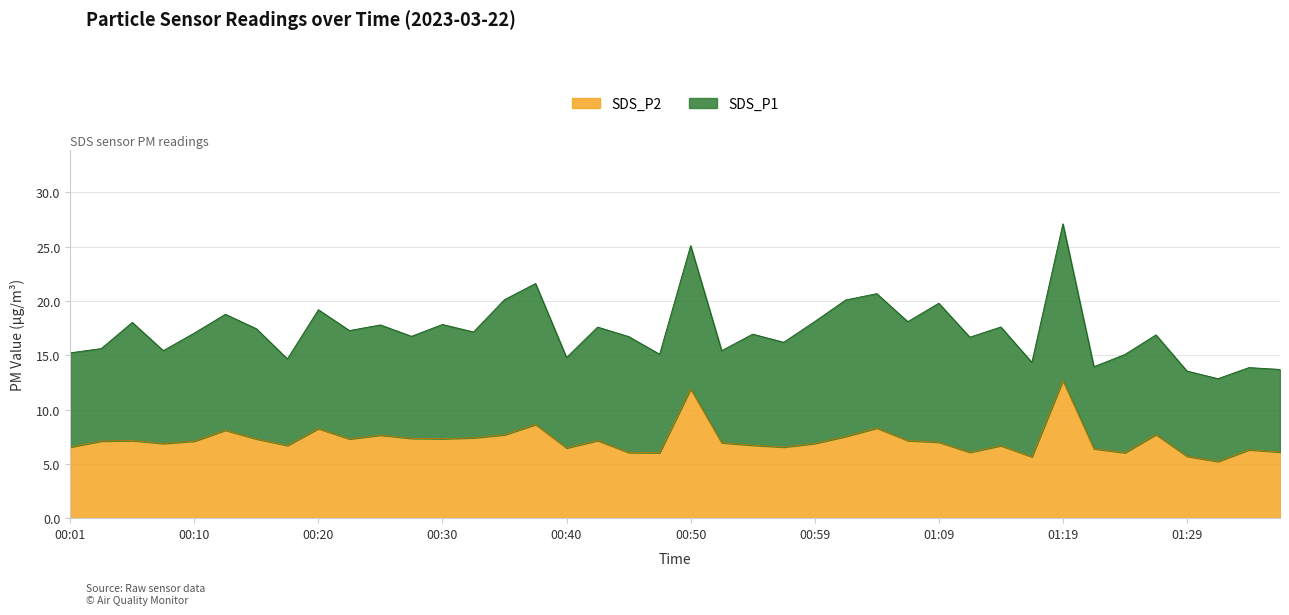

Where does the data first go above 7?

00:03